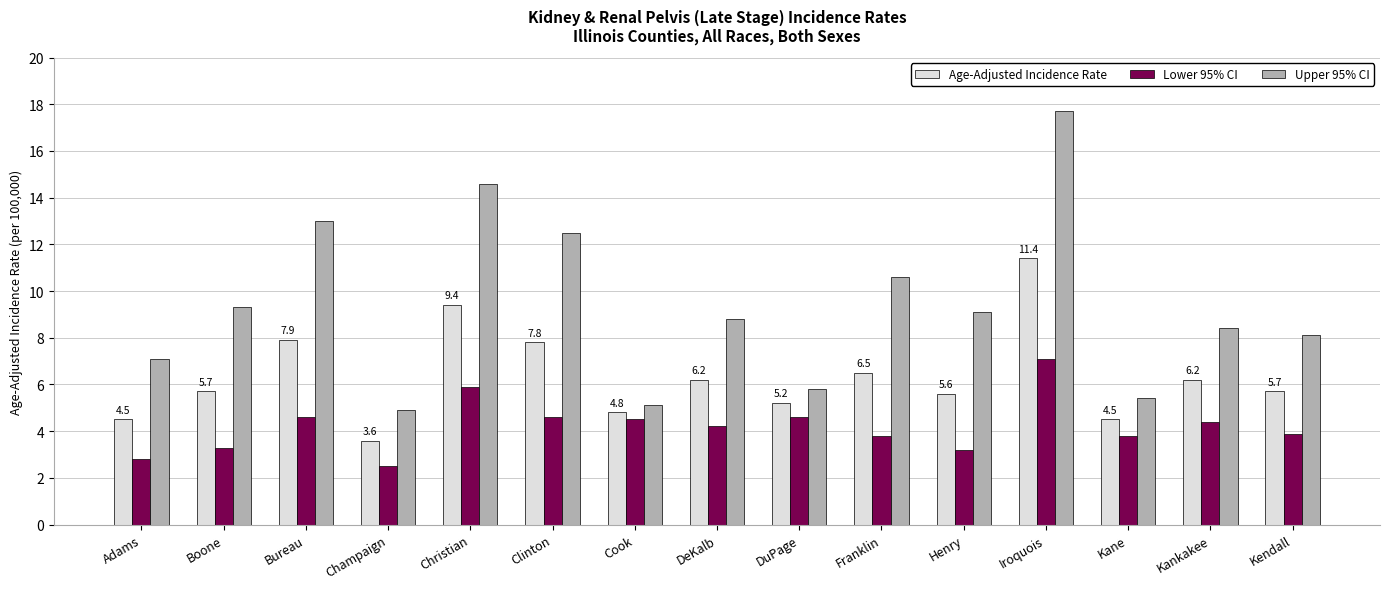

How many bars are there in each group?

3